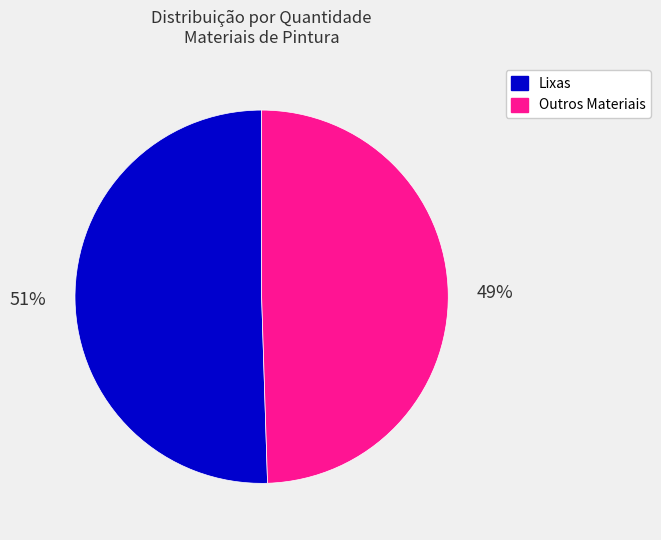

To the nearest percent, what is the average slice percentage?

50%